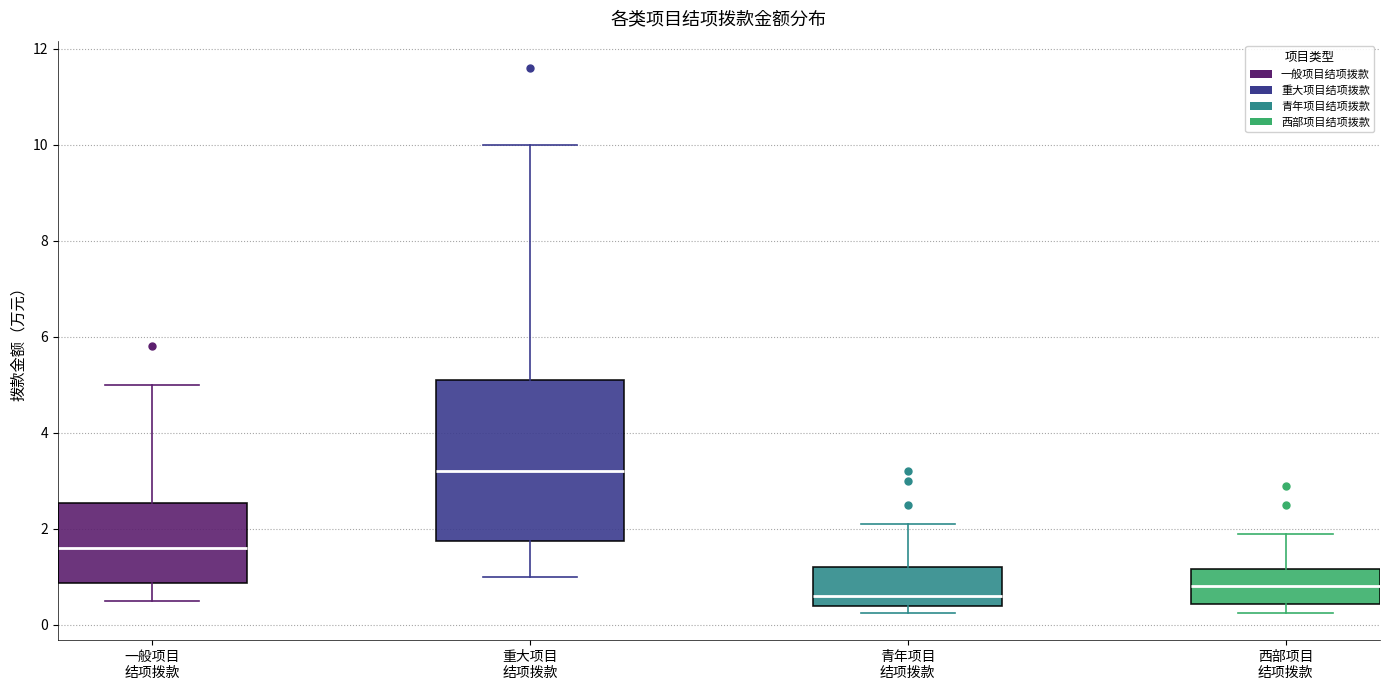

Reading left to right, read every box against the y-axis: the position of its median line, the range the box covers, and the ends of its whiskers. The values are not printed on the chart, so give them approximately, as read against the axis.

一般项目 结项拨款: median 1.6, box 0.8 to 2.6, whiskers 0.6 to 5.0
重大项目 结项拨款: median 3.2, box 1.8 to 5.0, whiskers 1.0 to 10.0
青年项目 结项拨款: median 0.6, box 0.4 to 1.2, whiskers 0.2 to 2.2
西部项目 结项拨款: median 0.8, box 0.4 to 1.2, whiskers 0.2 to 2.0